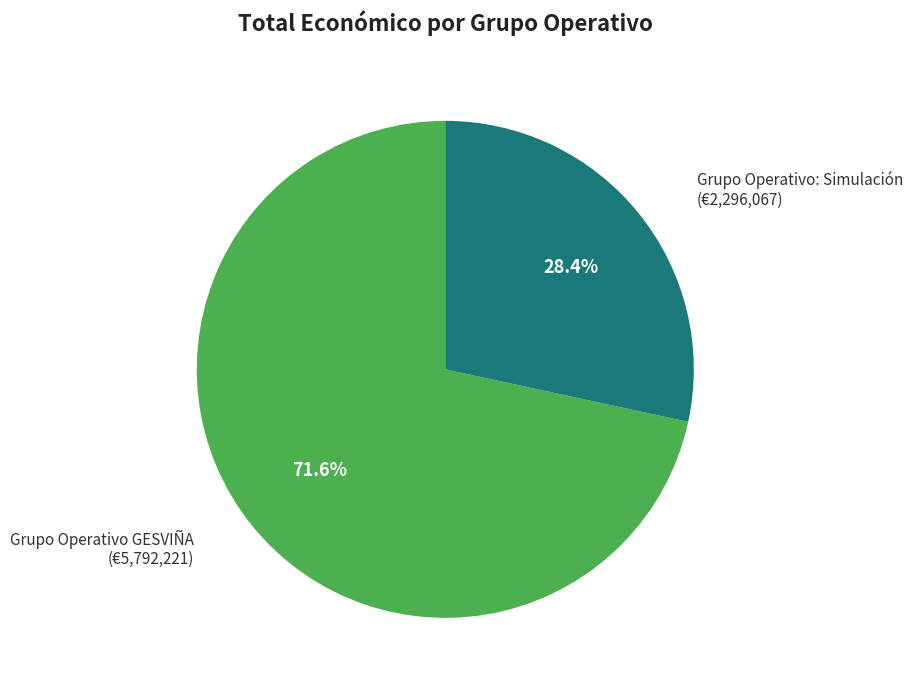

Is there a majority slice in this chart?

Yes